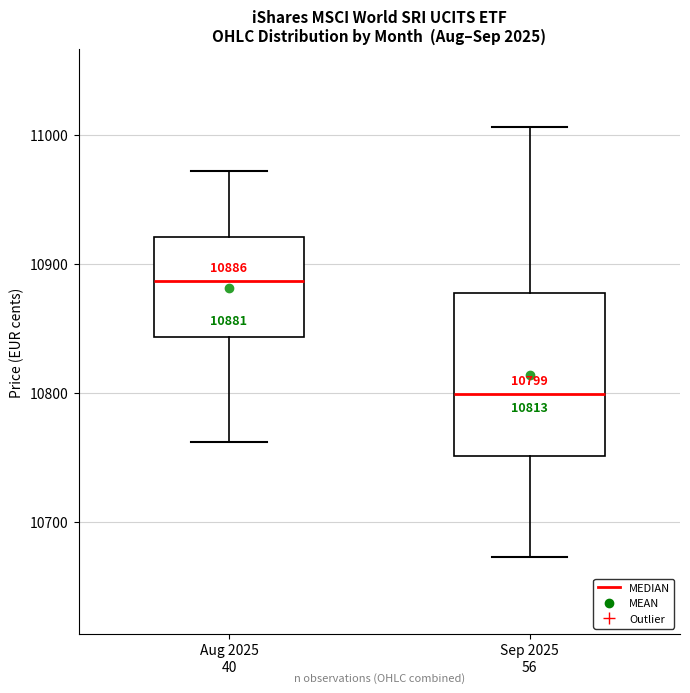

Which box is the tallest, from its lower edge to its upper edge?

Sep 2025 56